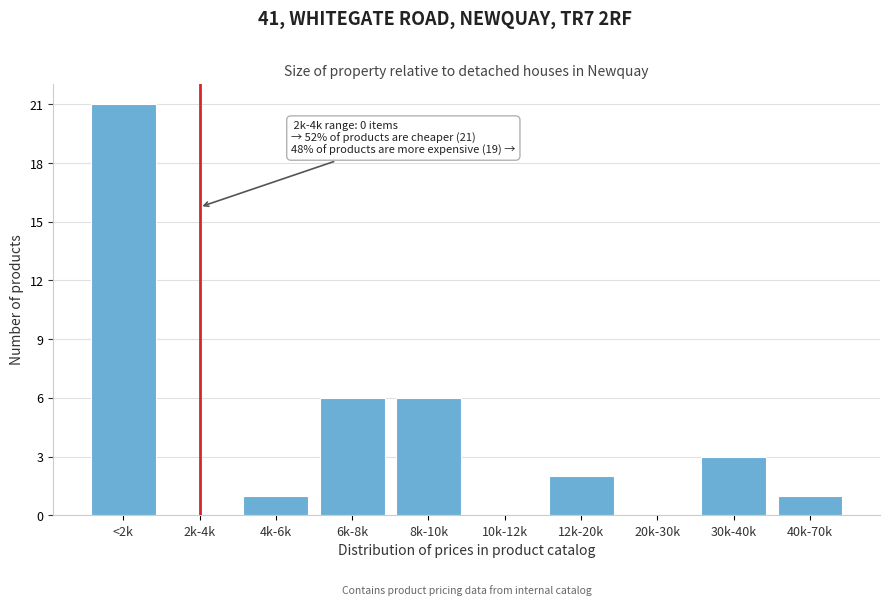

Reading right to left, what are all the values shown in this chart?

40k-70k=1	30k-40k=3	20k-30k=0	12k-20k=2	10k-12k=0	8k-10k=6	6k-8k=6	4k-6k=1	2k-4k=0	<2k=21